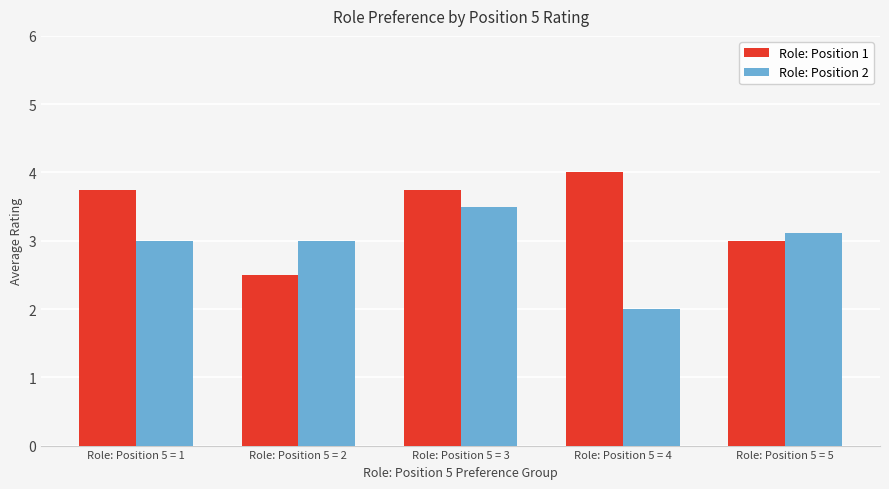

What is the value of the Role: Position 1 bar at the 4th from the left?

4.0